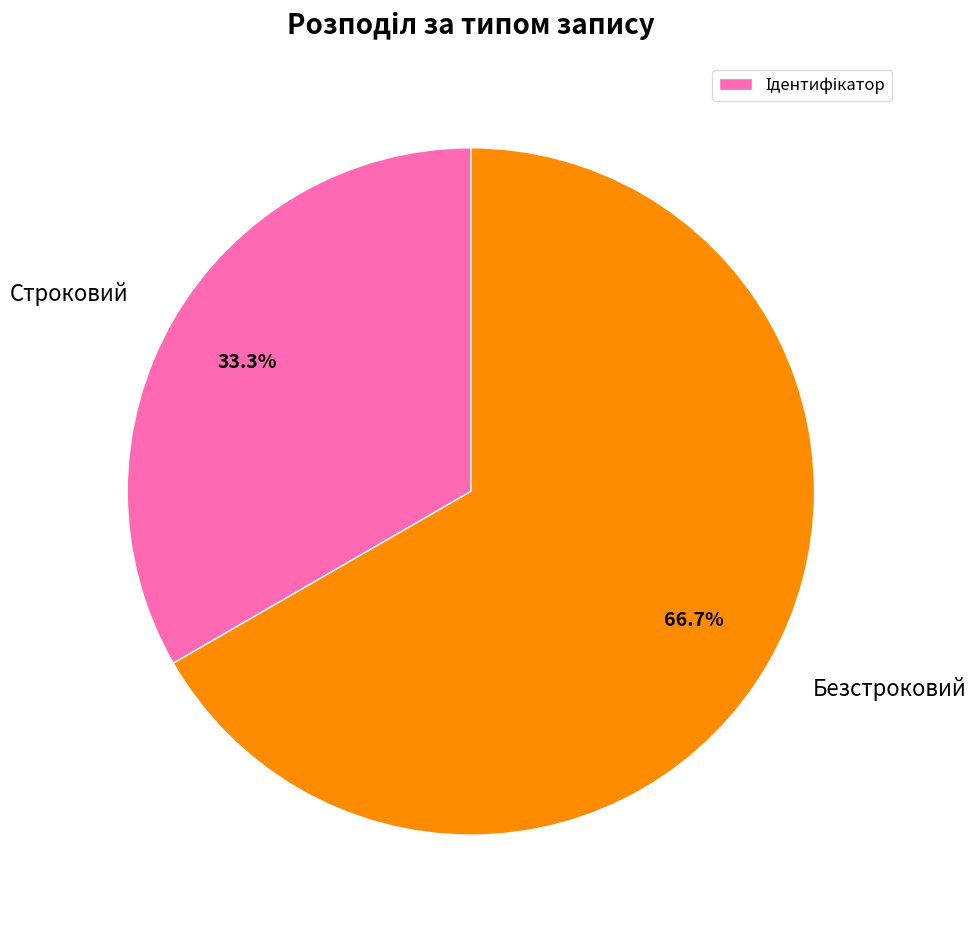

Is the sum of Безстроковий and Строковий greater than half?

Yes